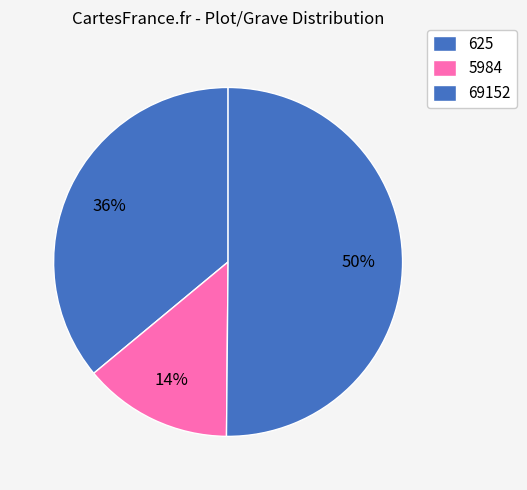

How many segments does this pie chart have?

3